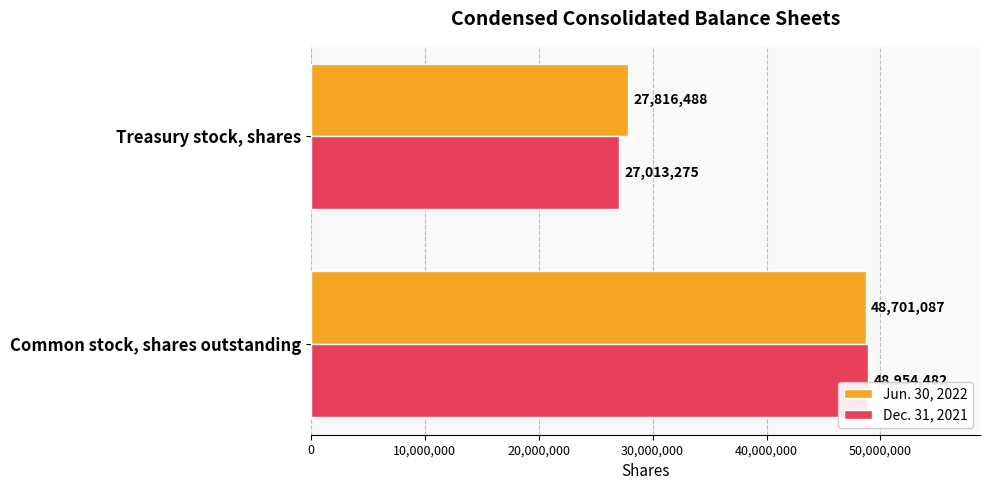

Which series has the largest total across all categories?

Jun. 30, 2022